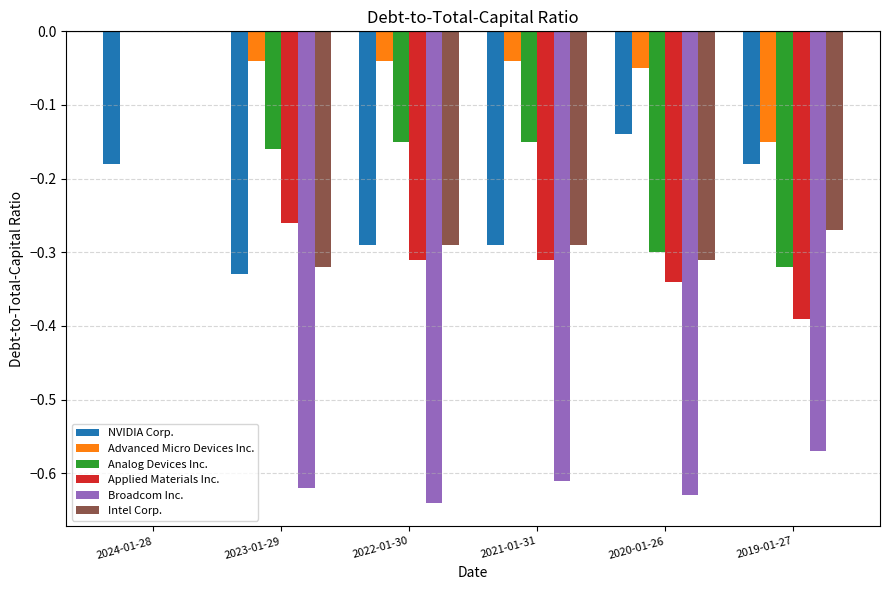

Is the value of Analog Devices Inc. at 2024-01-28 greater than the value of Intel Corp. at 2023-01-29?

Yes